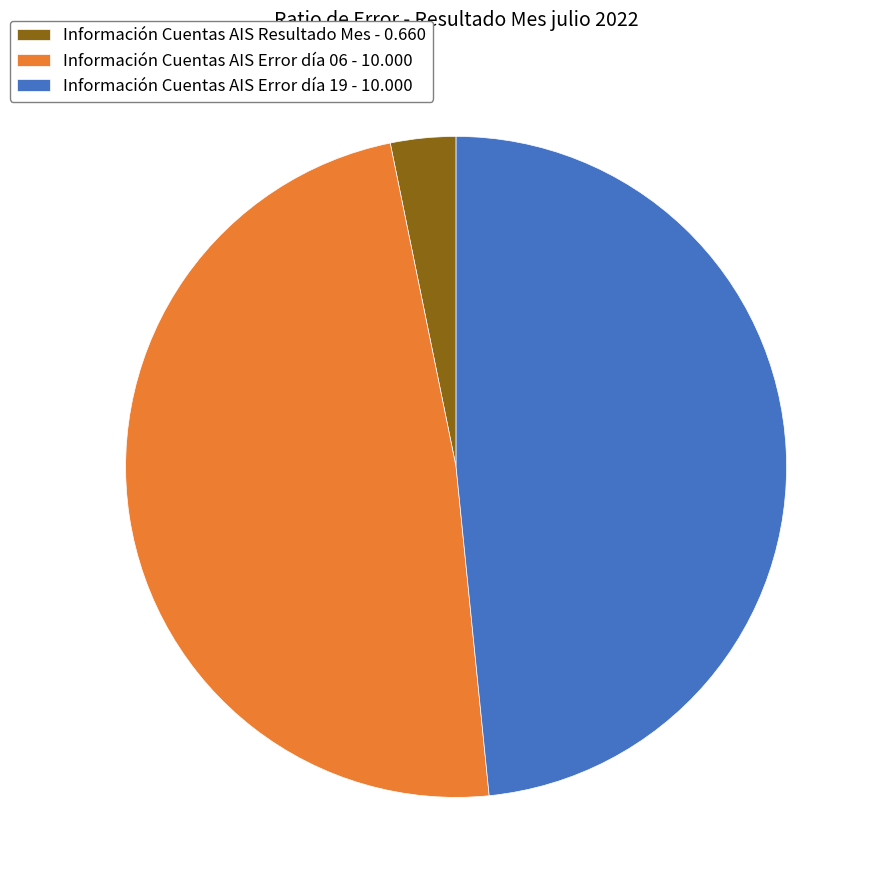

Combined, do Información Cuentas AIS Resultado Mes - 0.660 and Información Cuentas AIS Error día 06 - 10.000 account for over 50%?

Yes